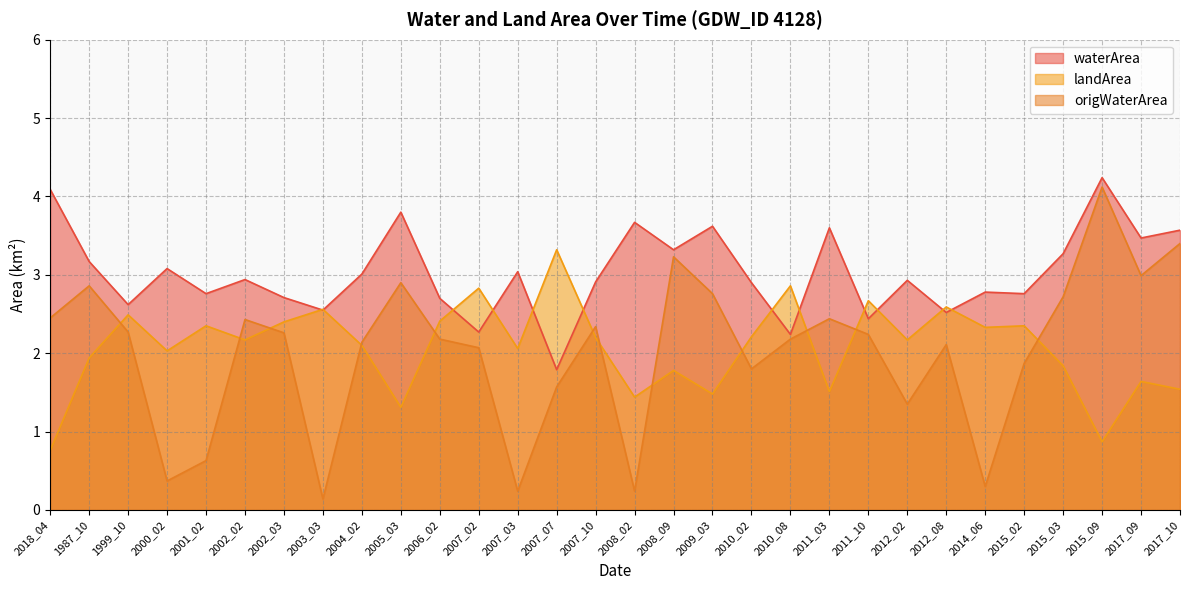

Which series has the largest range (max minus min)?

origWaterArea